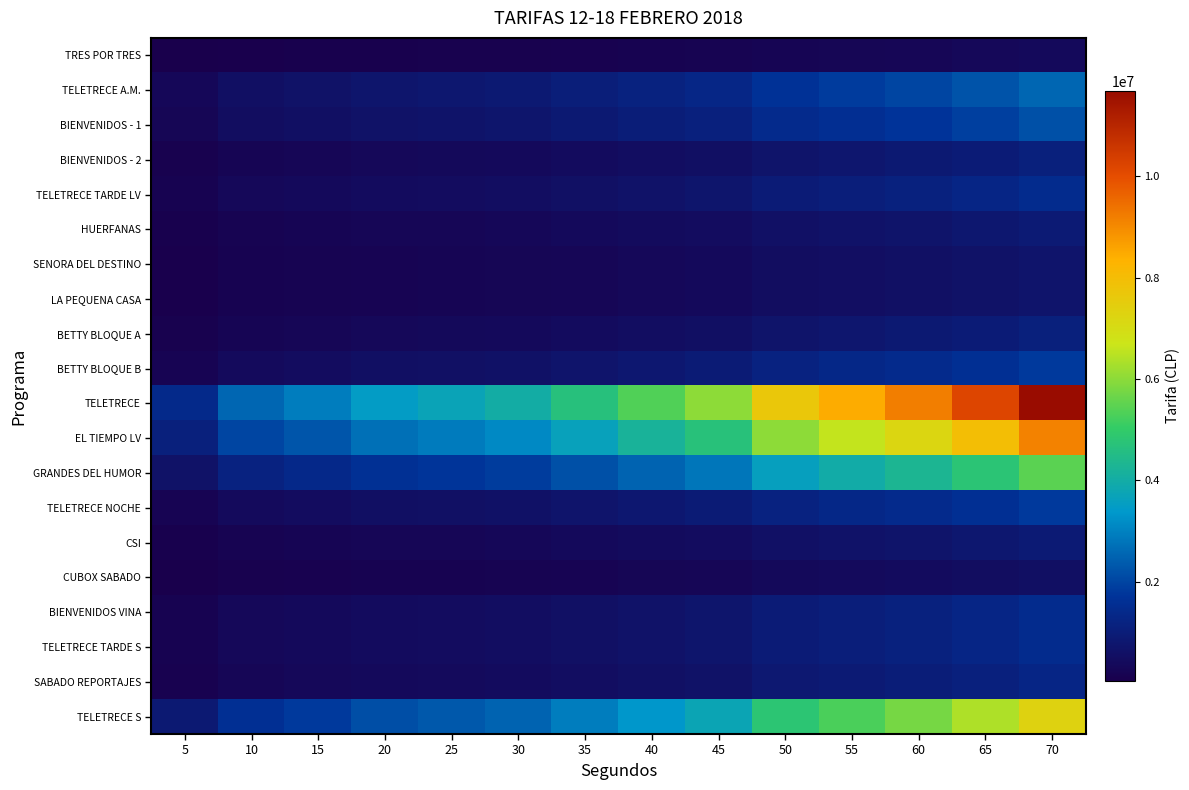

Which series changed the most between 20 and 30?

TELETRECE